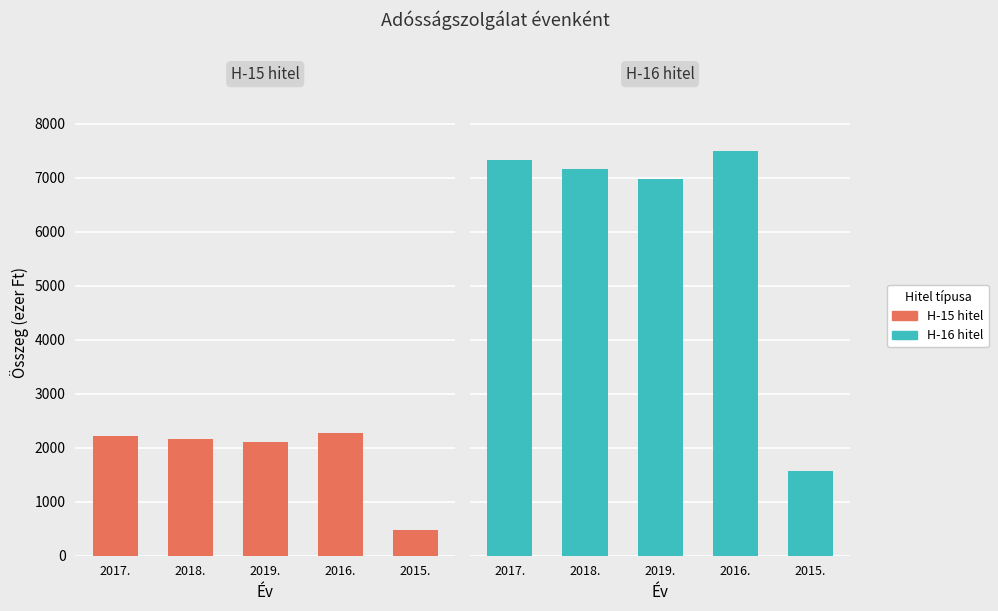

What is the difference between the H-16 hitel values at 2015. and 2016.?

5939